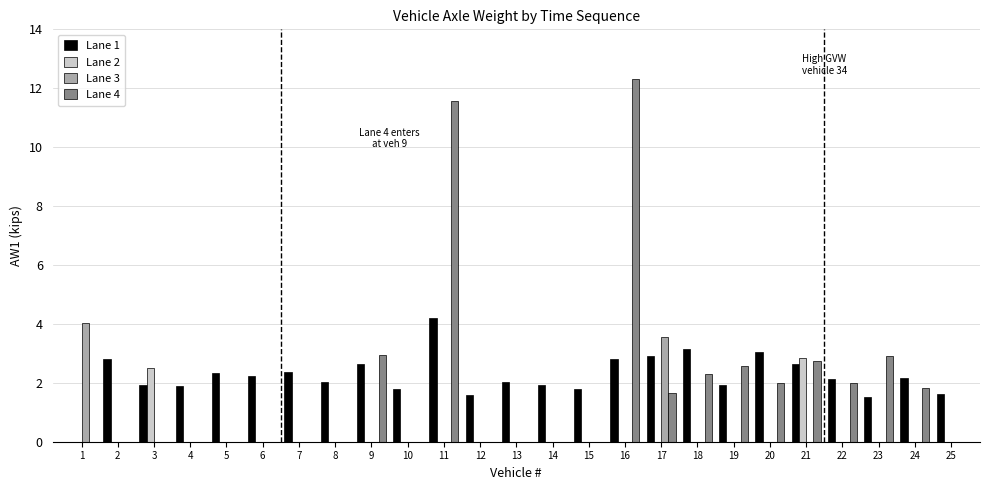

How many groups of bars are there?

25